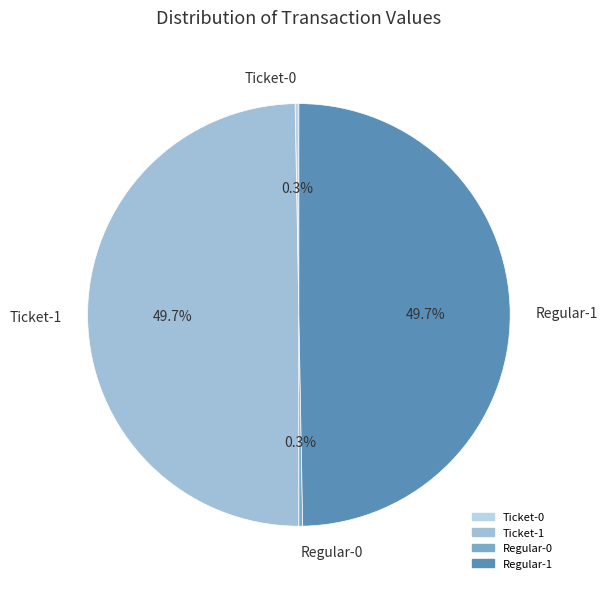

Is Ticket-1 the majority of the pie?

No